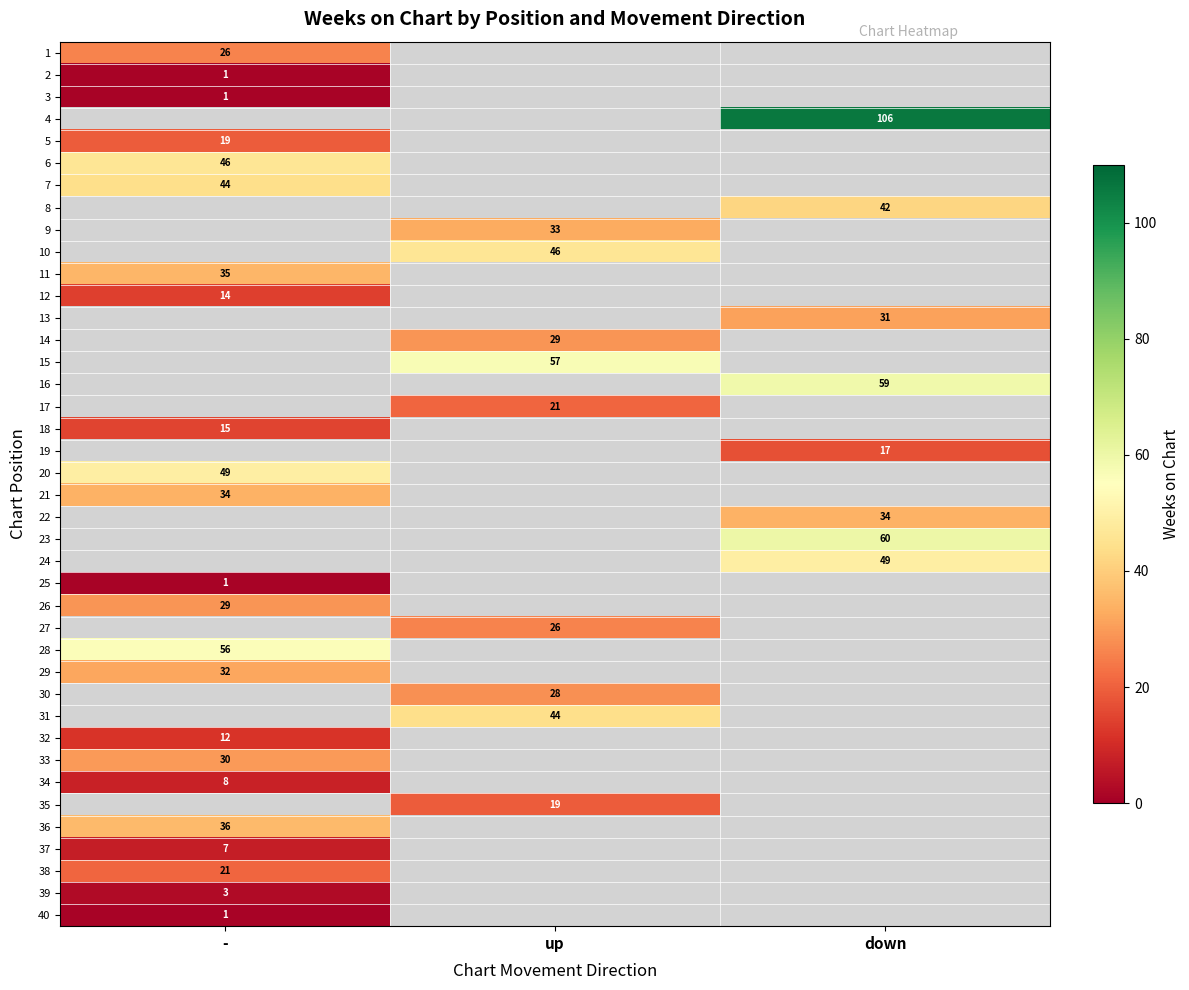

The 38 series shows 34 at -. True or false?

False